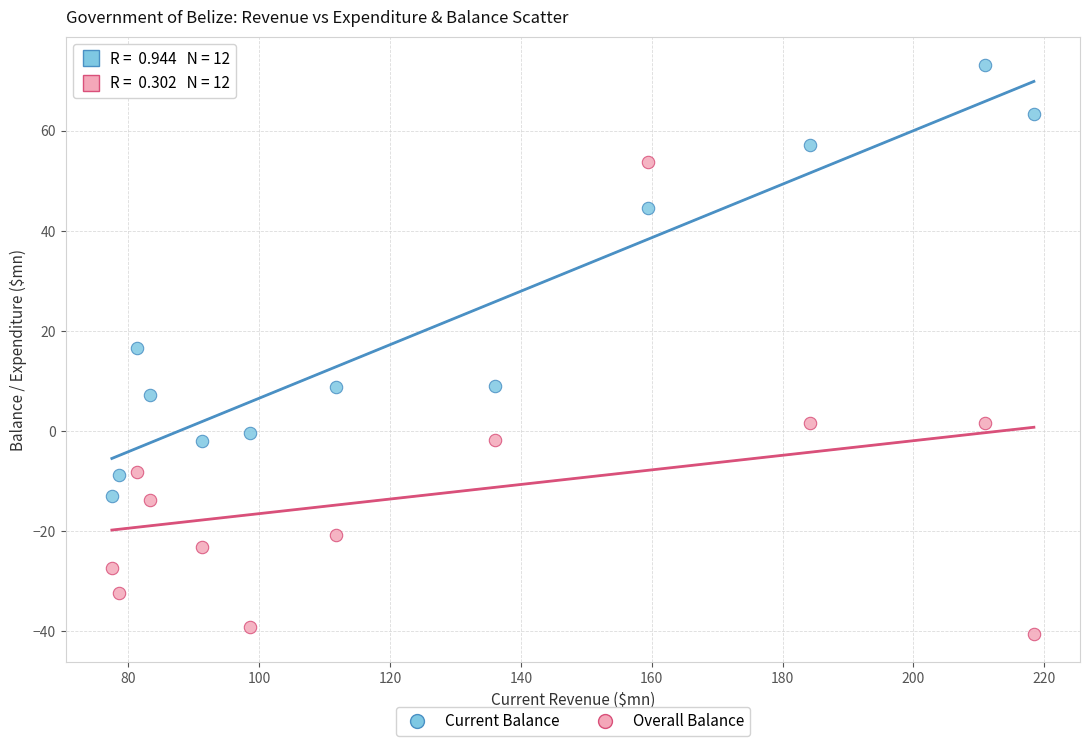

Which series has the largest Y range (max minus min)?

Overall Balance